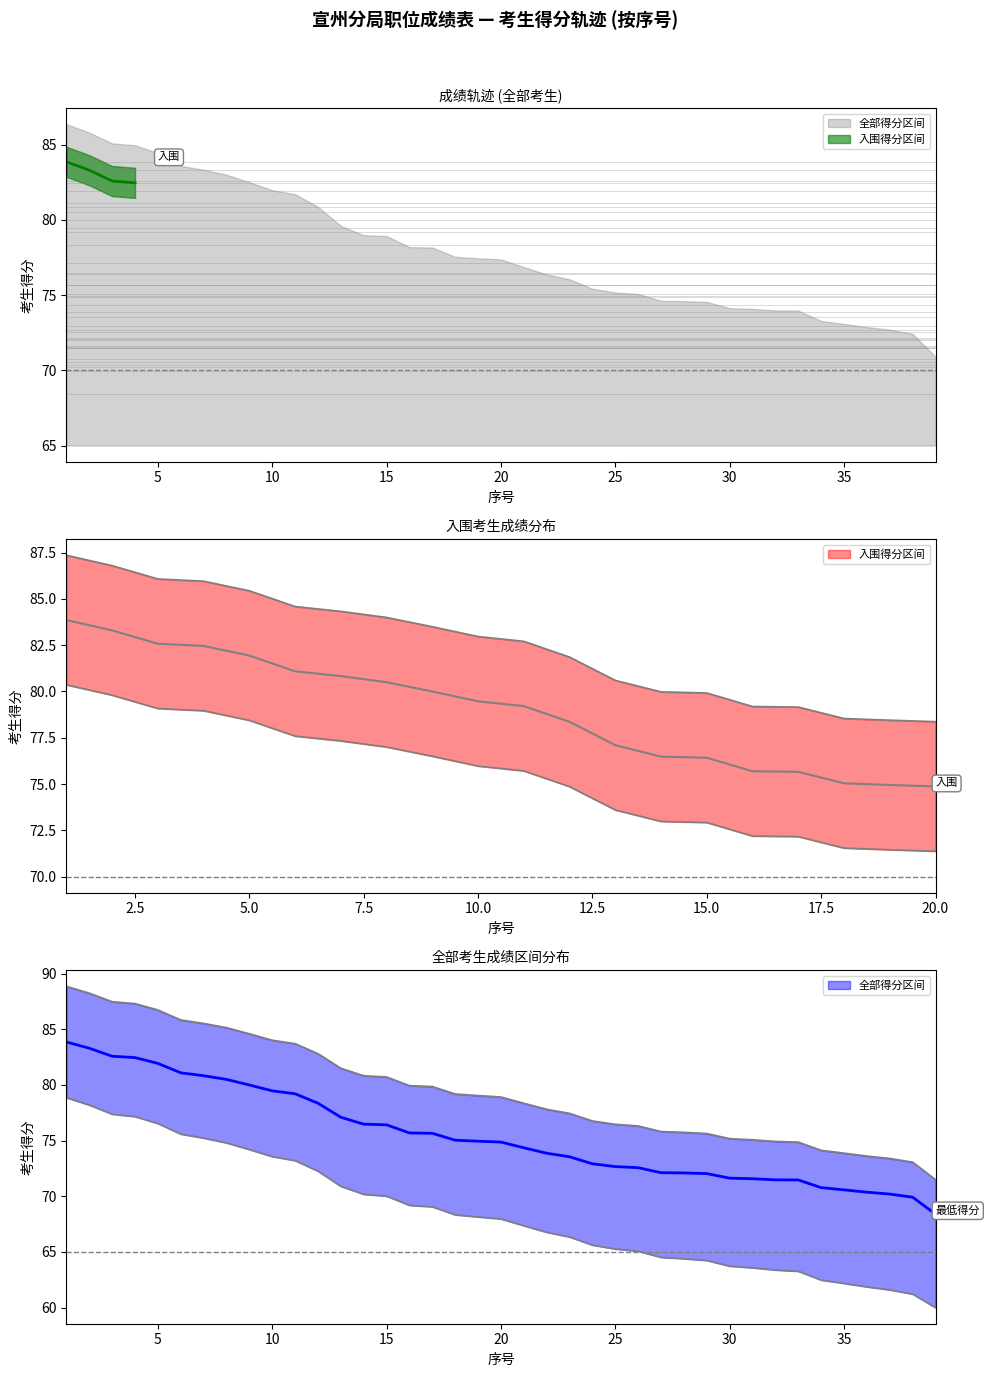

Rank the series at 19 from lowest to highest value.

全部考生得分, 入围考生得分